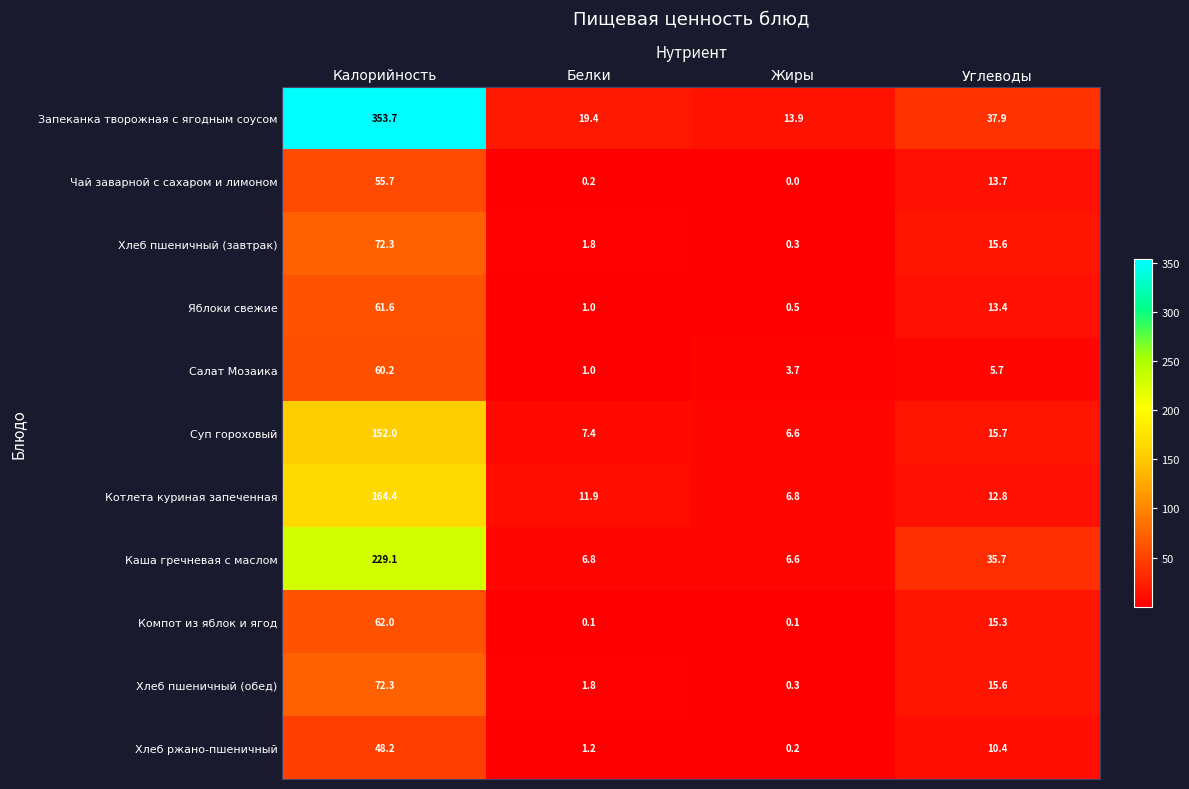

What is the sum of the Яблоки свежие values at Калорийность and Белки?

62.6